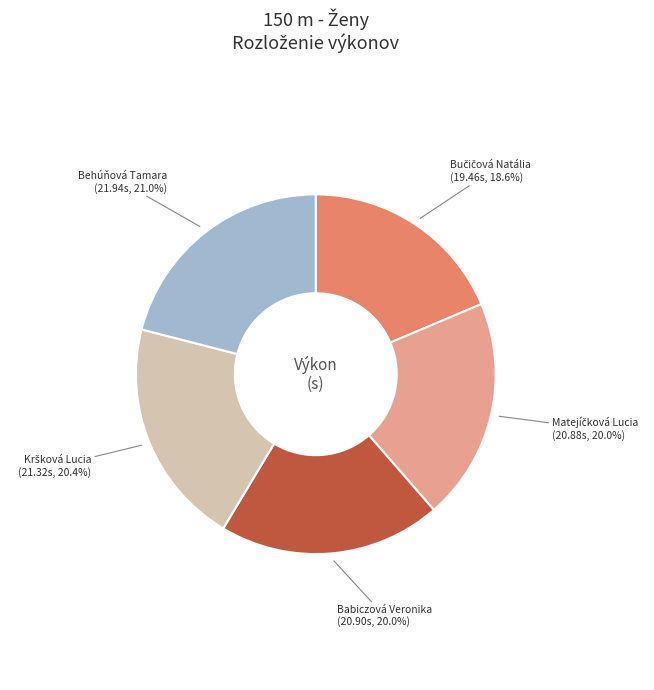

Count the number of slices in the pie.

5